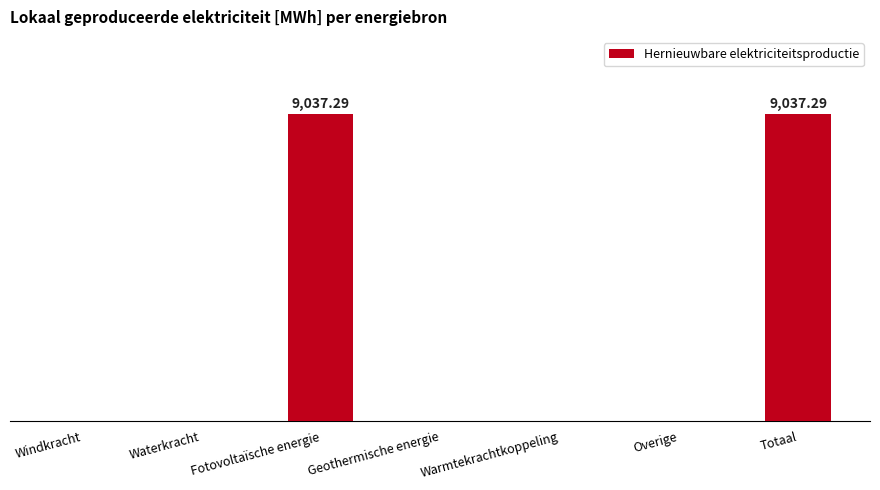

Are the bars grouped side by side (vs. stacked)?

No